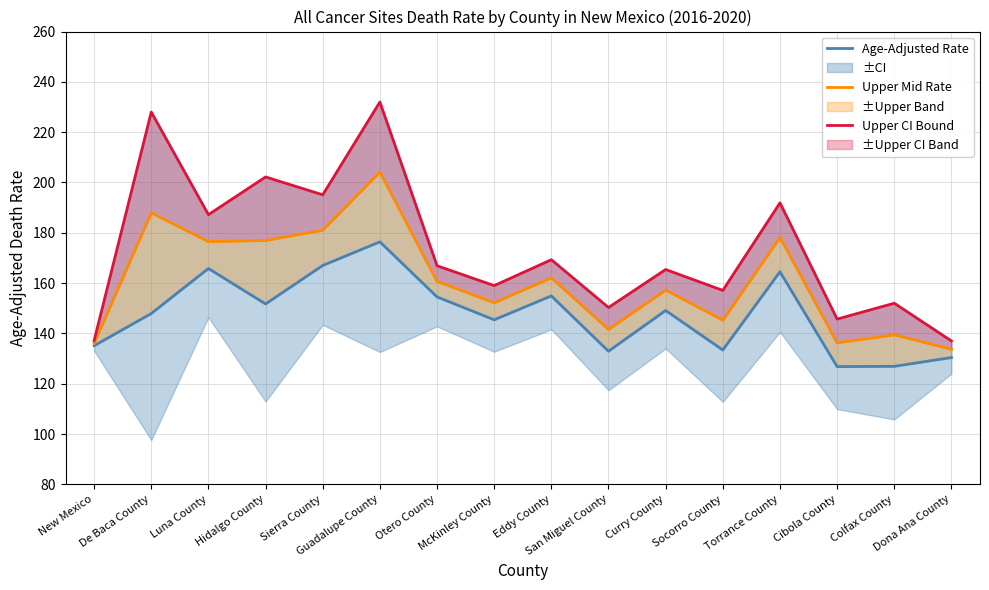

What is the total value across all series at De Baca County?

563.9